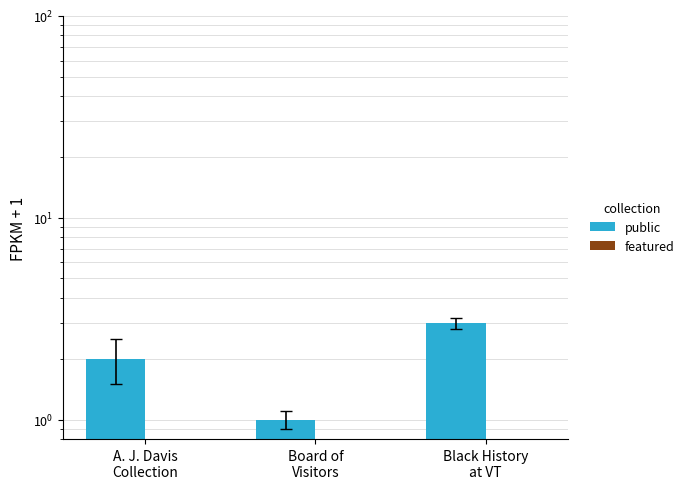

What is the label of the 3rd bar from the left?

Black History
at VT